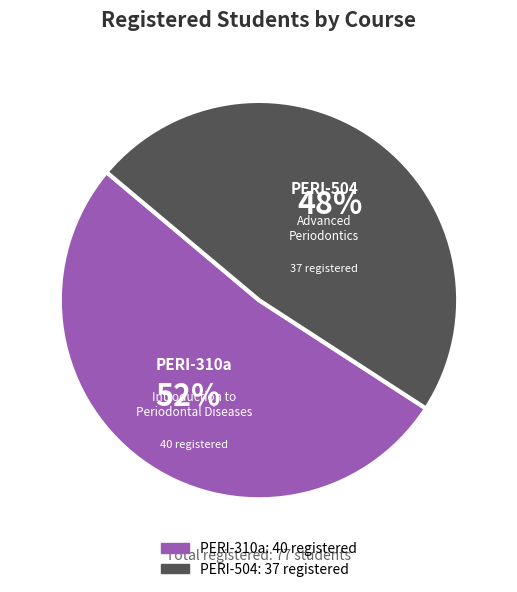

Combined, do PERI-504 and PERI-310a account for over 50%?

Yes